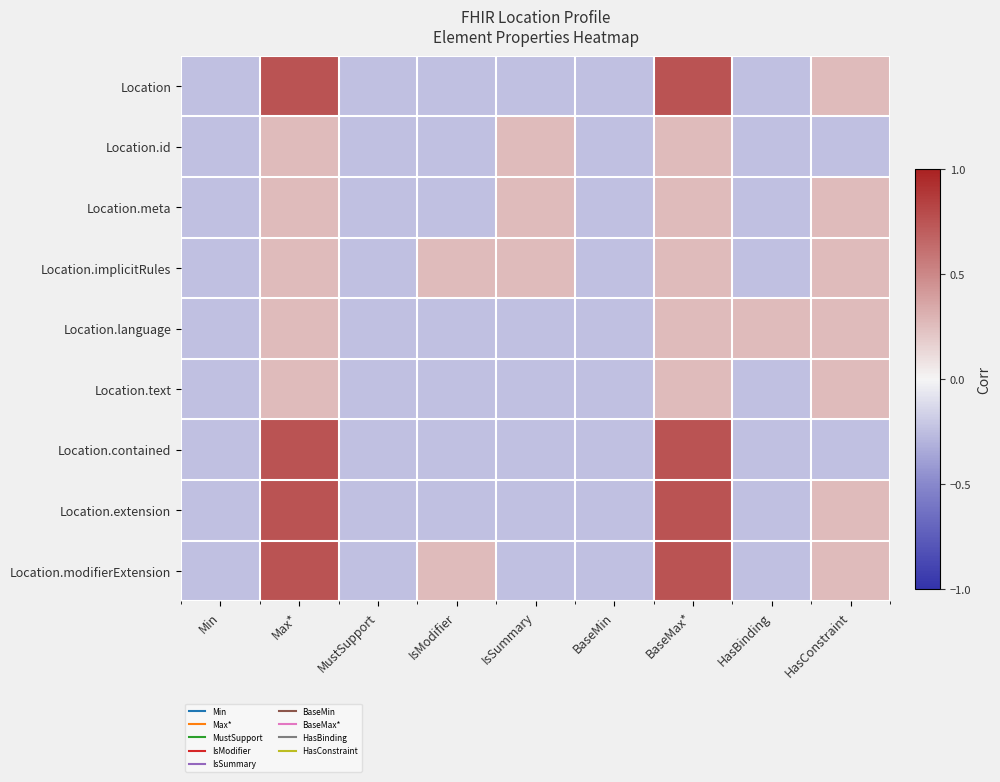

At how many categories does at least one series exceed 0?

6